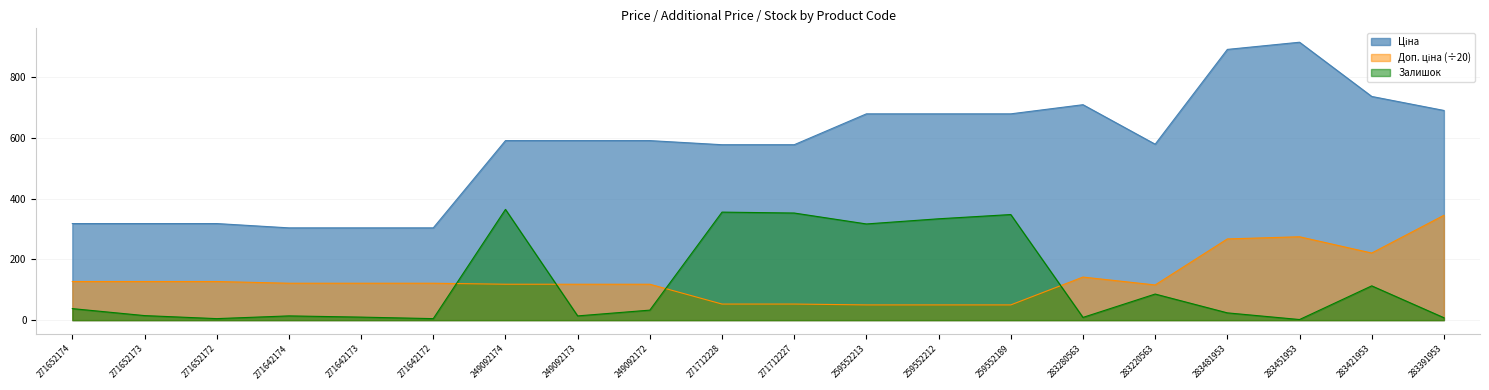

At which category does Доп. ціна reach its first local peak?

283280563